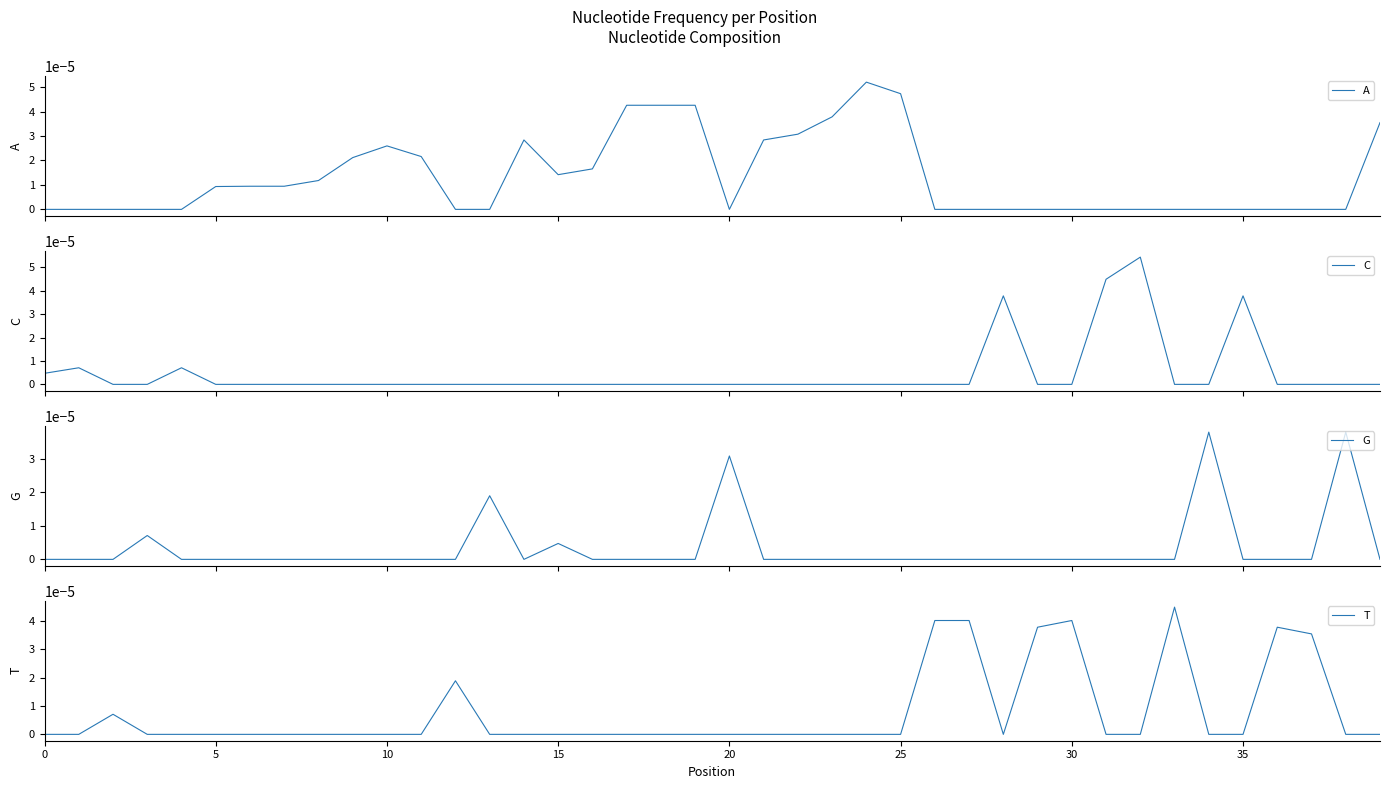

Is it true that T equals 0.0 at 35?

True